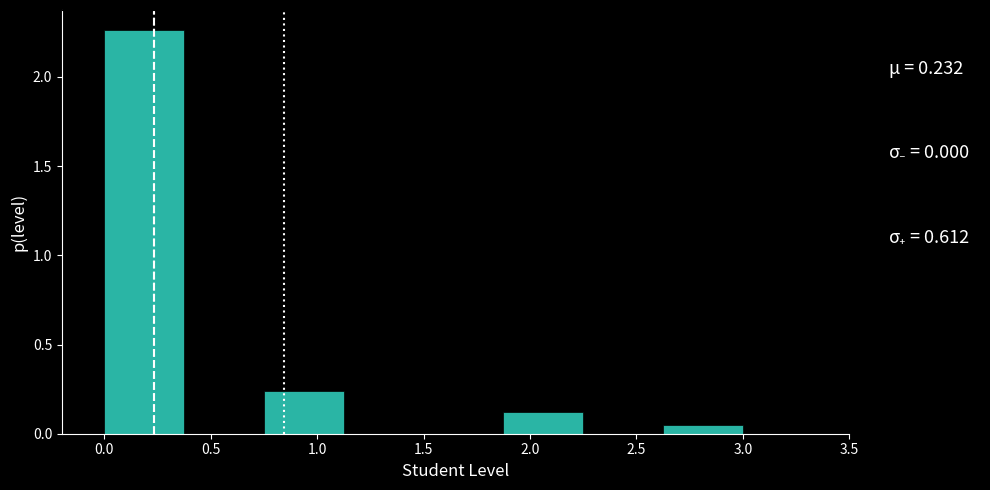

Which range on the x-axis has the tallest bar?

0.000 to 0.375